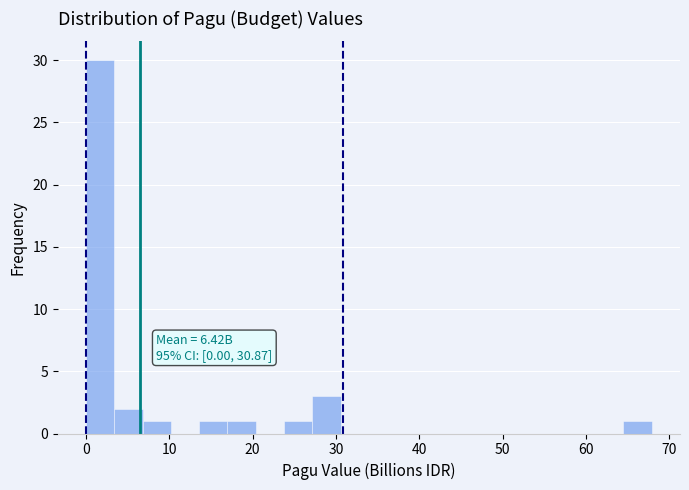

Read against the x-axis, roughly where is the centre of the tallest bar?

2